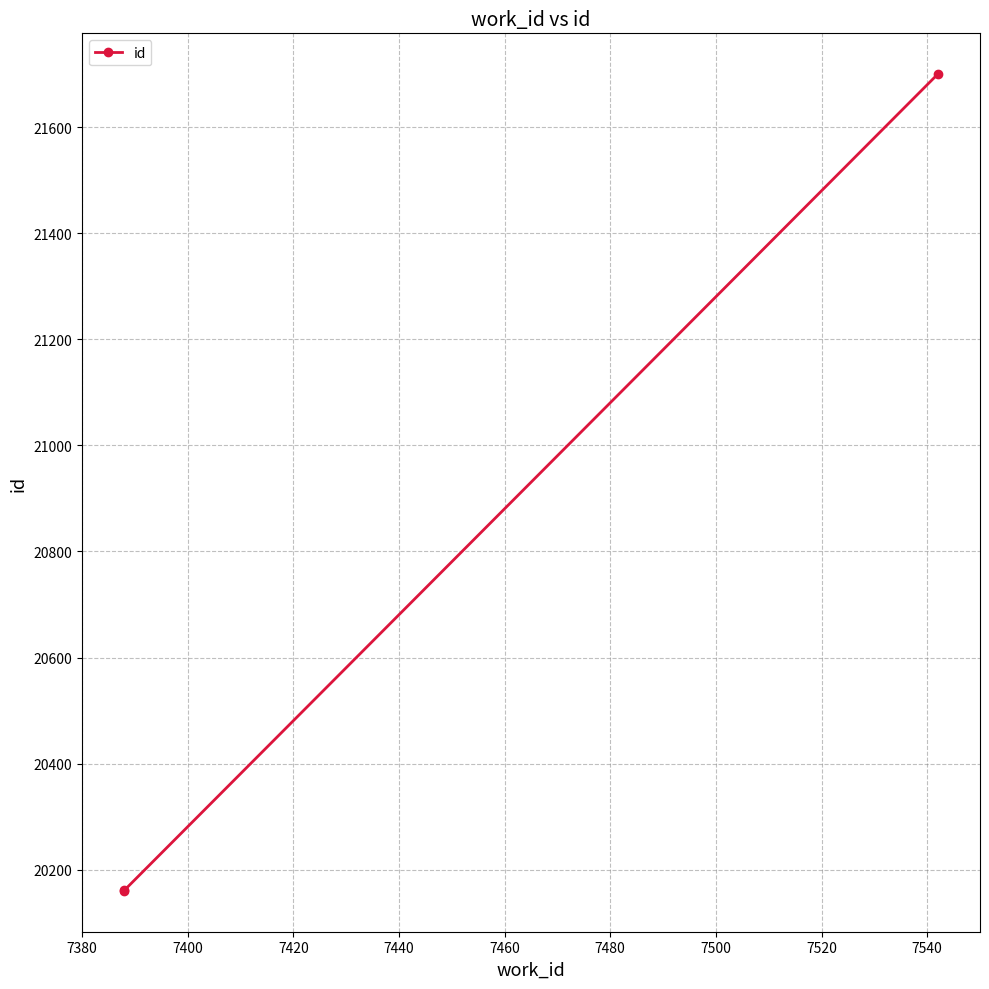

What is the greatest value displayed?

21700